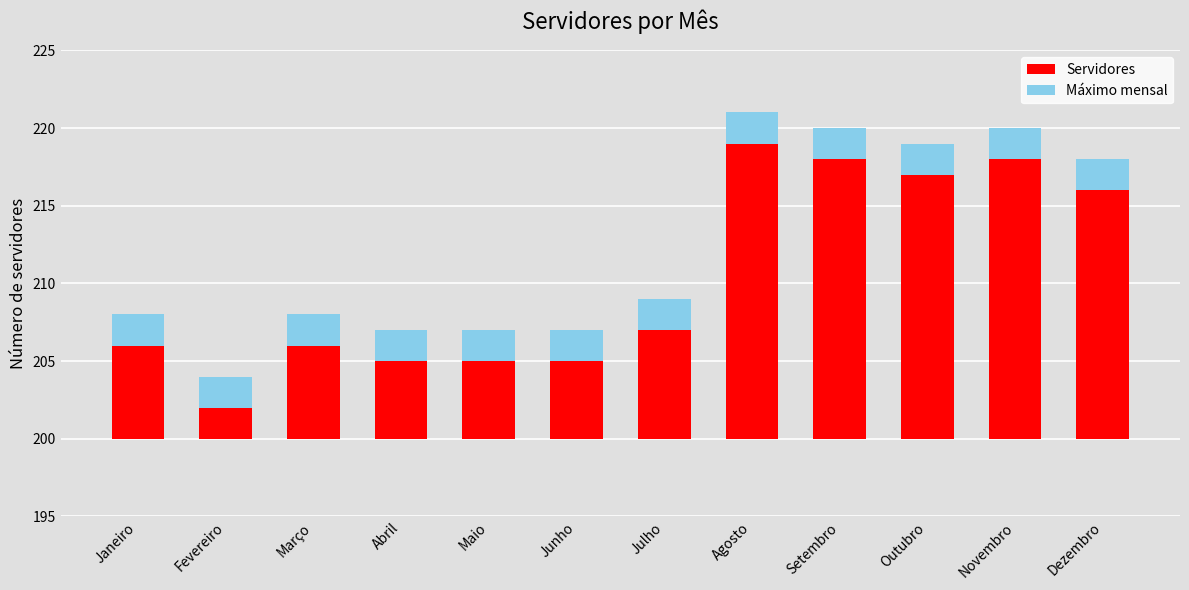

Is the value of Máximo mensal at Maio greater than the value of Servidores at Julho?

No